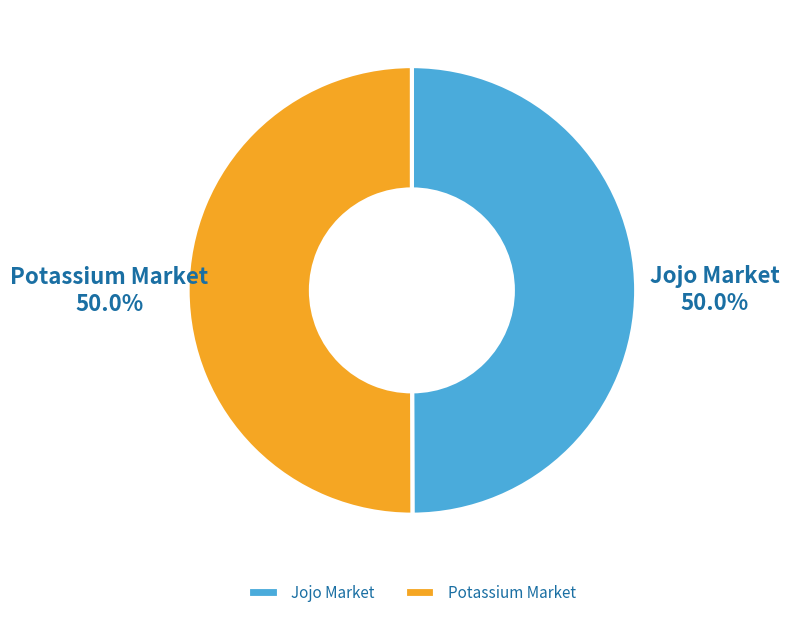

Approximately how many times larger is the value at Potassium Market compared to Jojo Market?

1.0